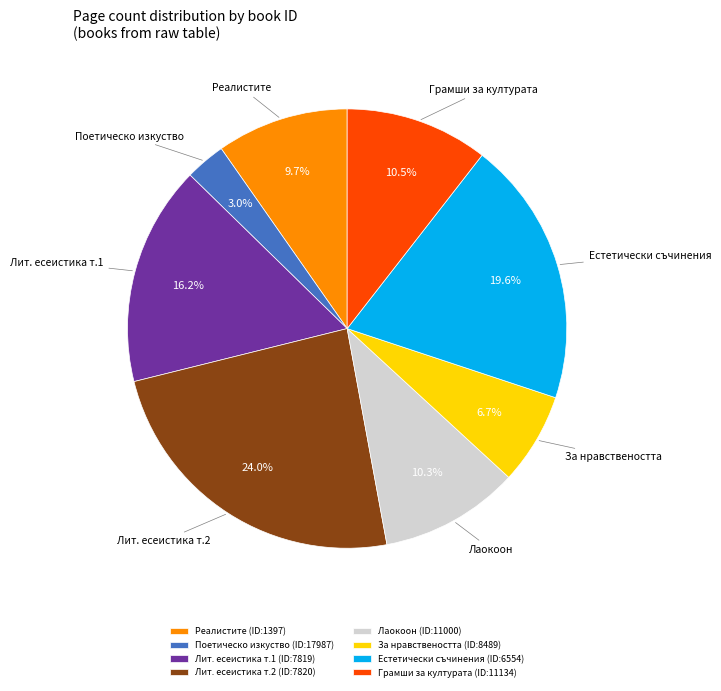

Does Лаокоон represent more than half of the total?

No